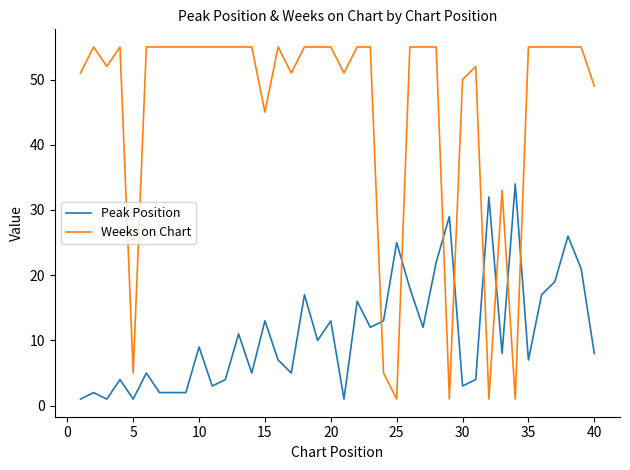

What is the highest value of the Peak Position series?

34